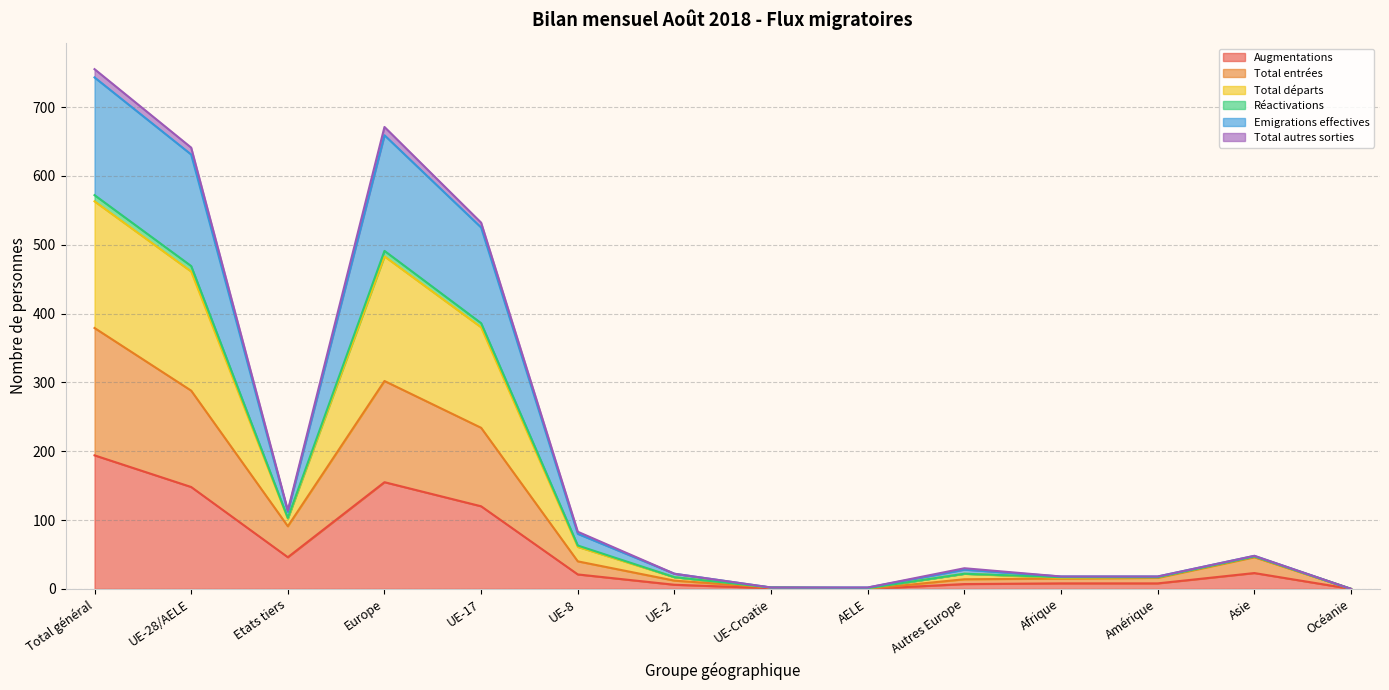

Which category has the highest value in the Augmentations series?

Total général